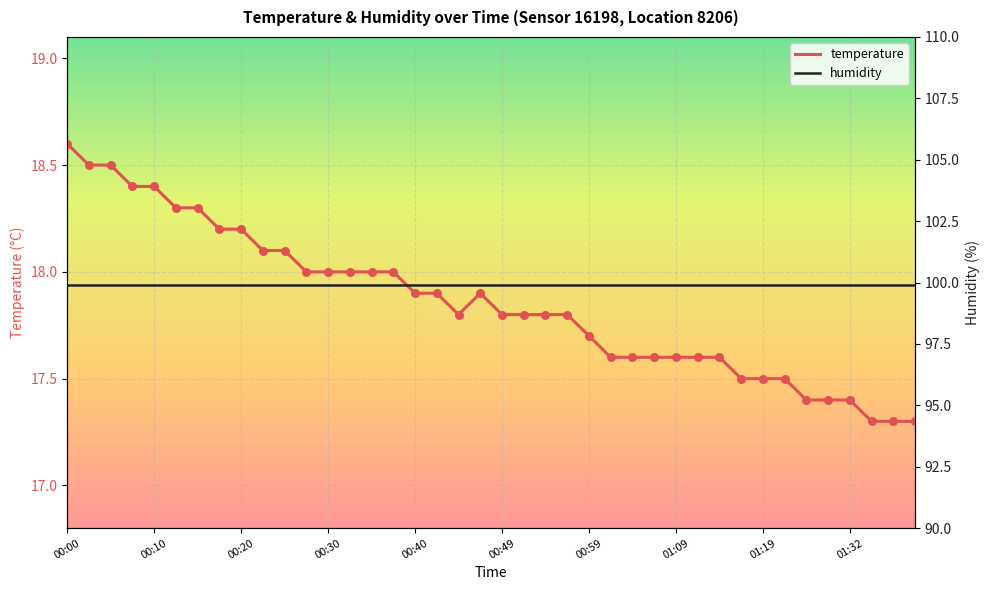

What is the total value across all series at 23?

117.7